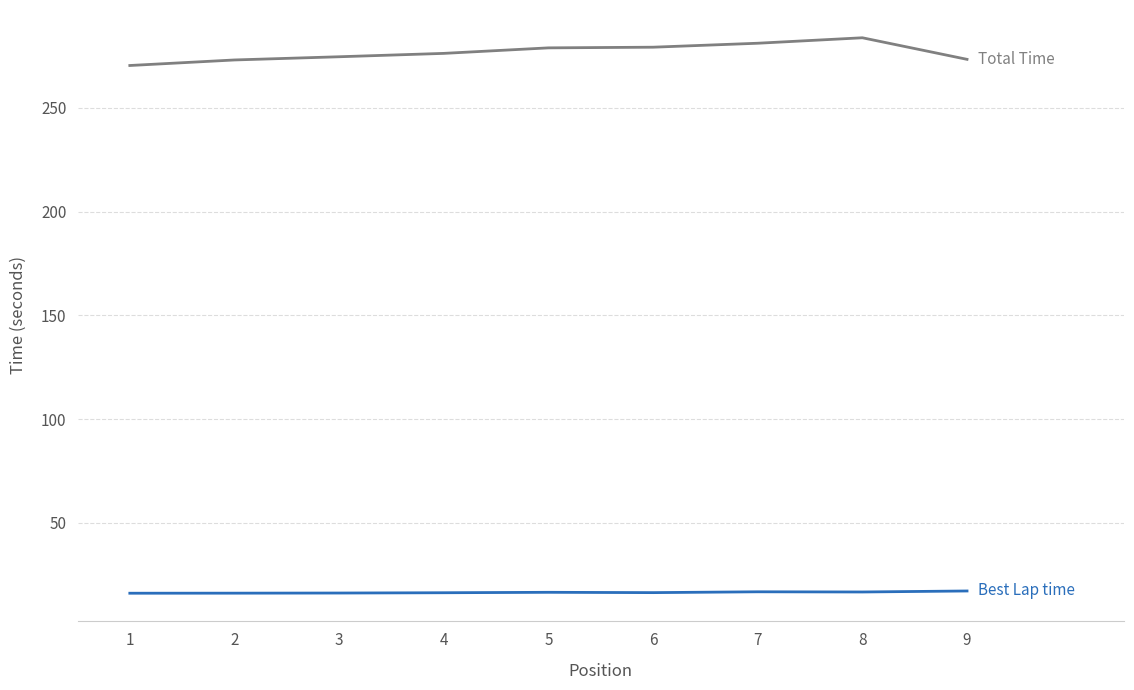

What is the spread (max minus min) of values at 3?

258.4